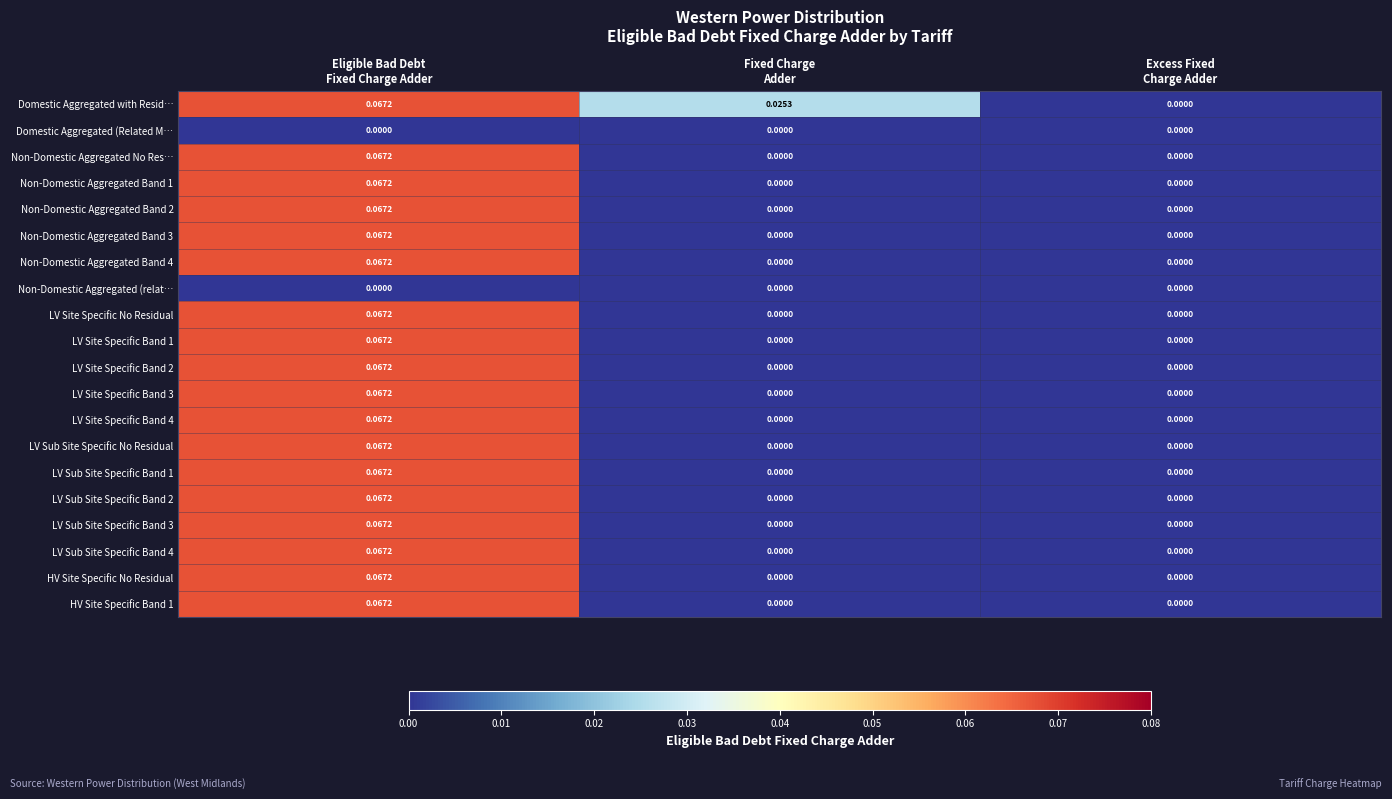

Which series has the largest total across all categories?

Domestic Aggregated with Resid…